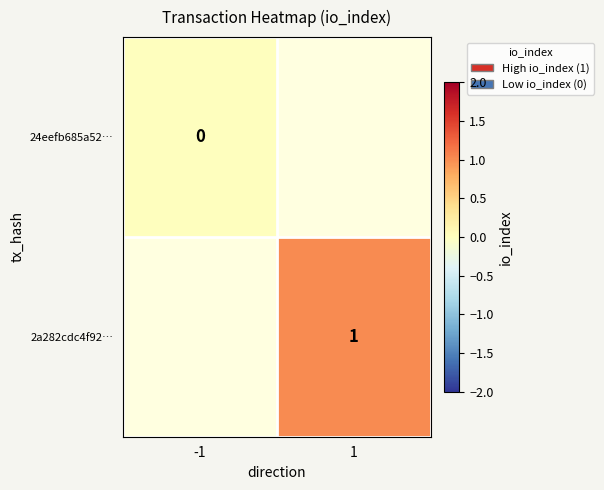

Which has a higher value, -1 or 1?

1